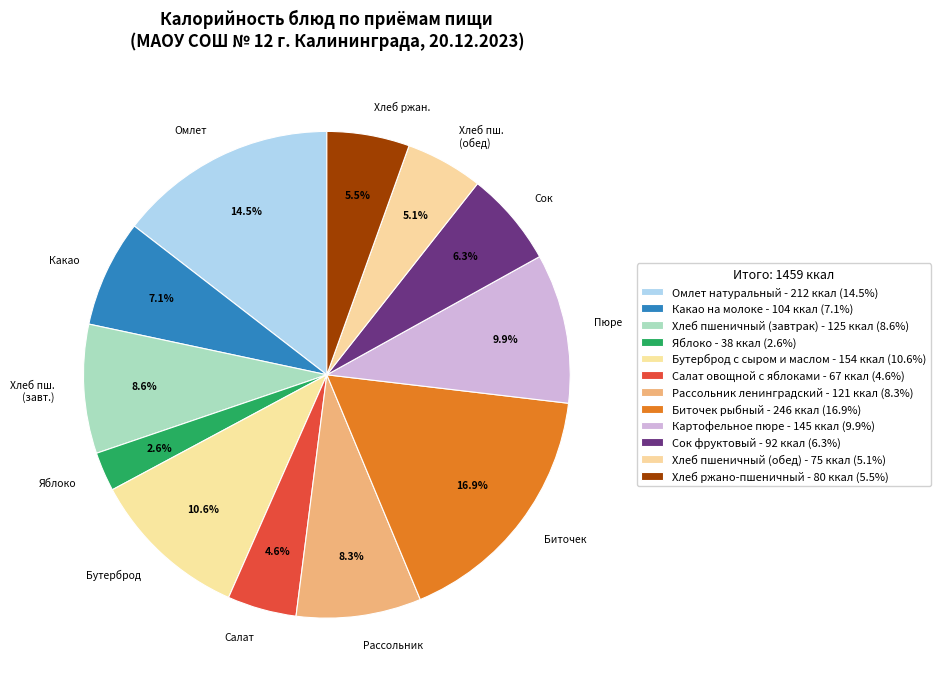

What portion of the pie excludes Какао на молоке?

92.9%